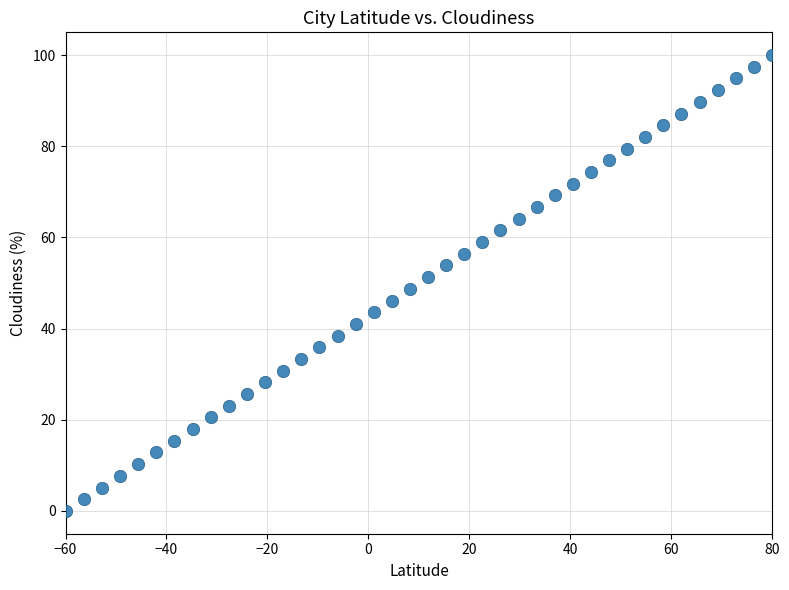

What is the range of Y values (max minus min)?

100.0